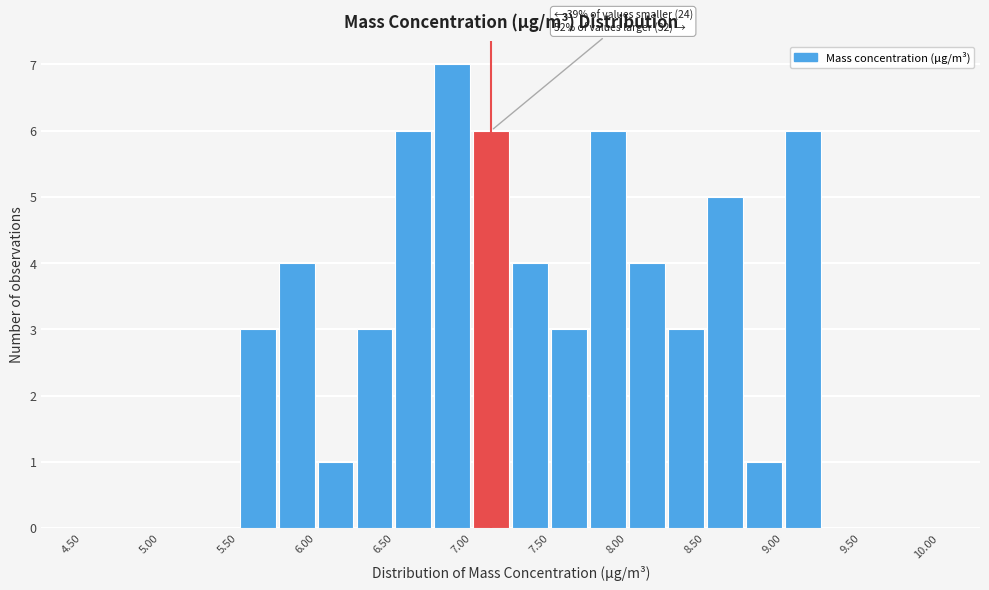

Which range on the x-axis has the tallest bar?

6.75 to 7.00